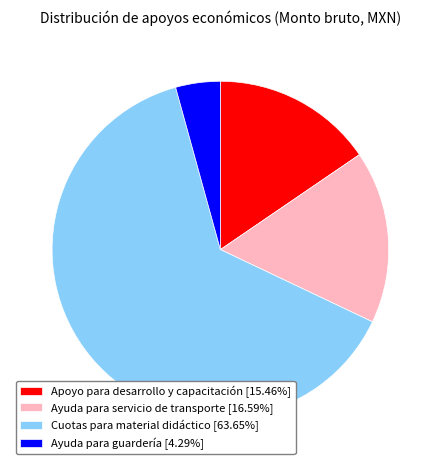

Count the number of slices in the pie.

4